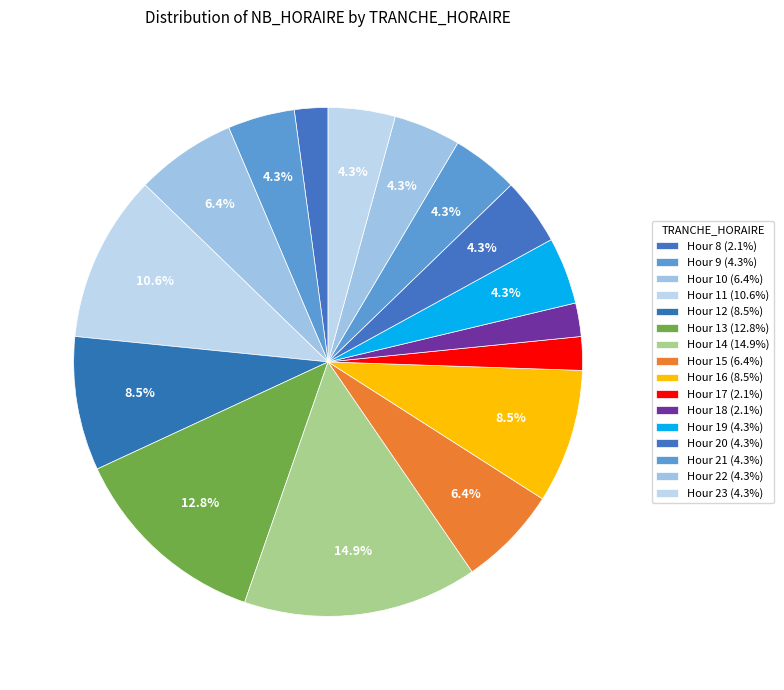

Count the number of slices in the pie.

16